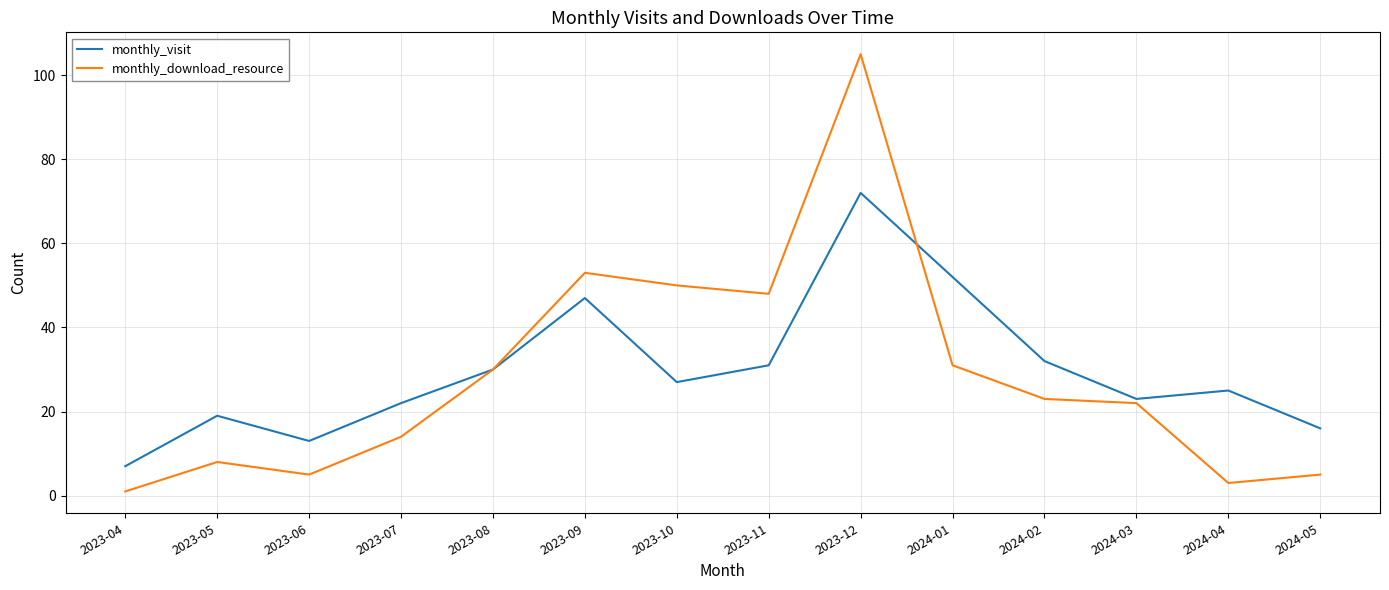

Is it true that monthly_download_resource equals 5 at 2024-05?

True